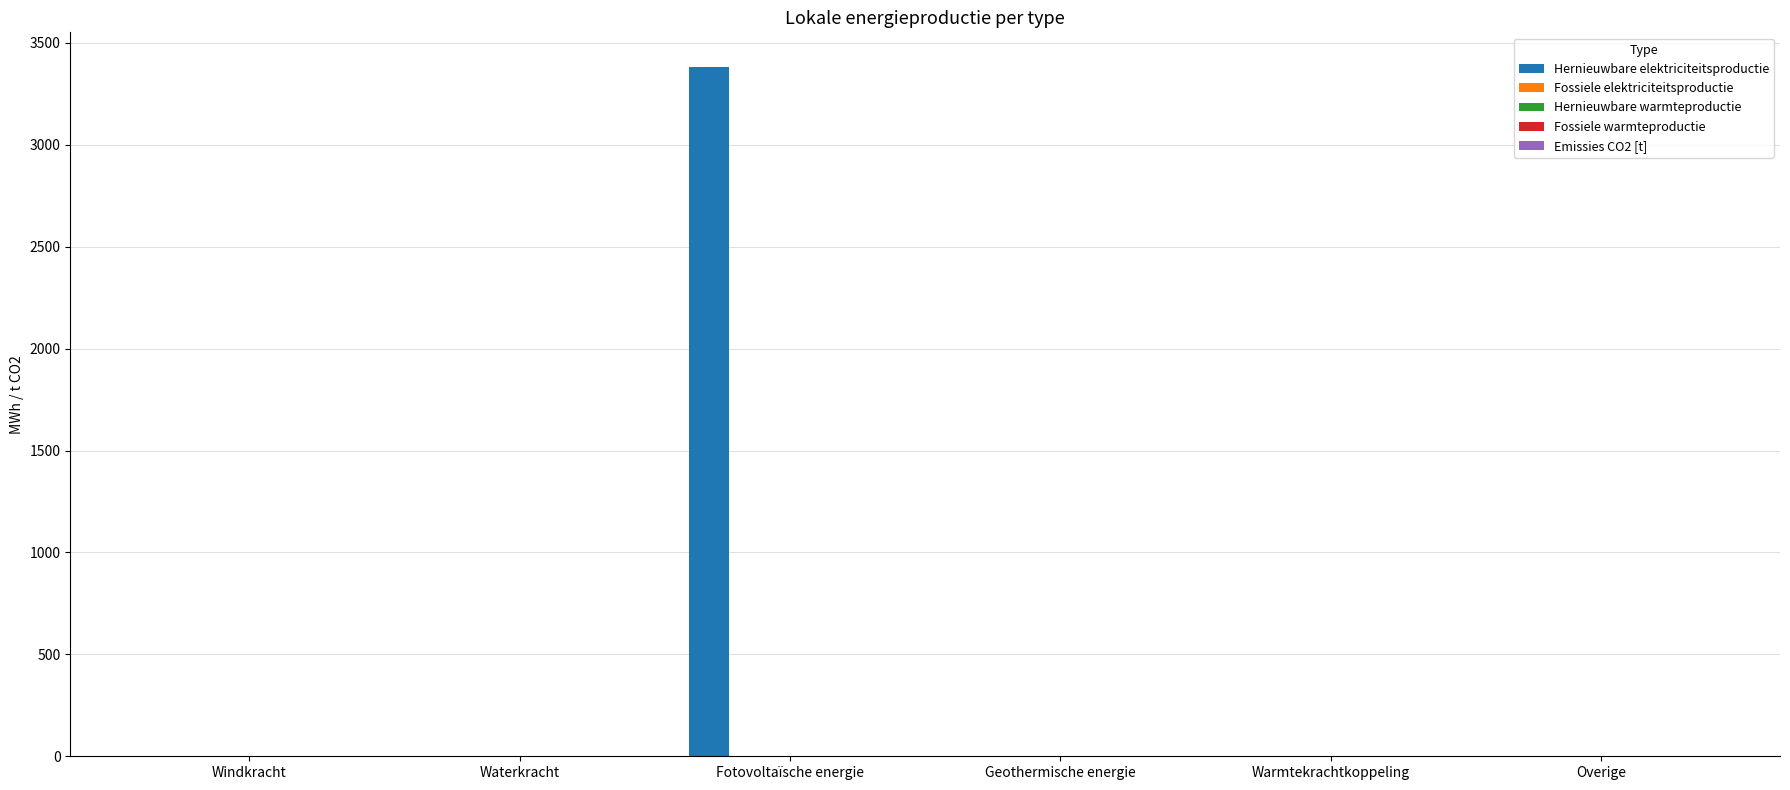

What is the sum of all values?

3382.3